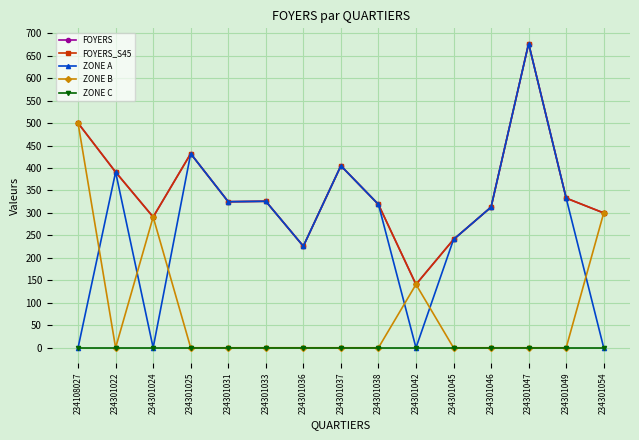

True or false: ZONE A has more than 0 interior local peaks.

True